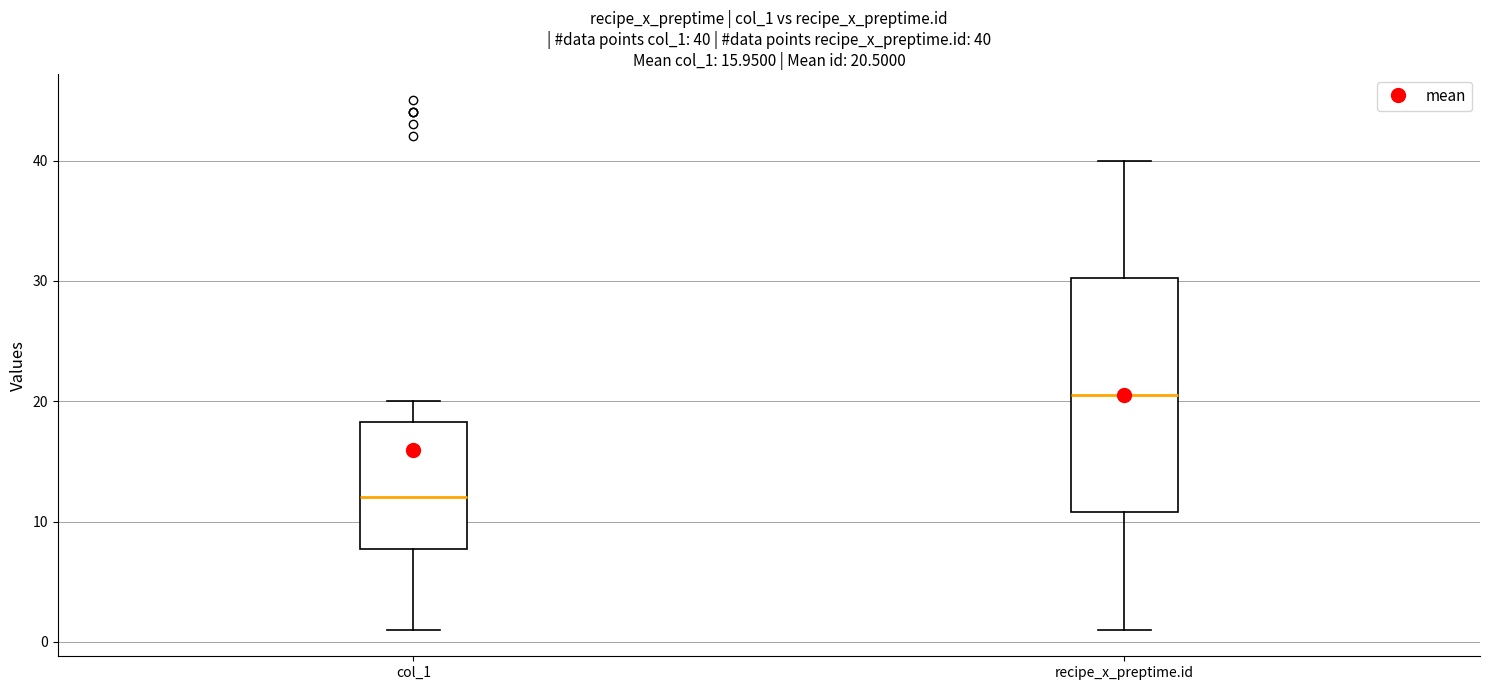

Which box has the highest median line?

recipe_x_preptime.id